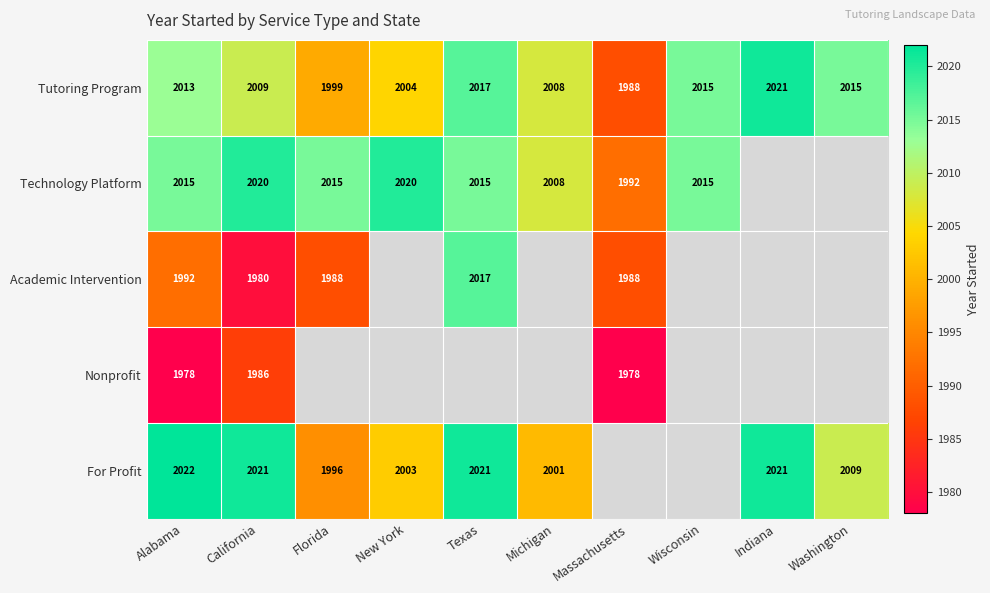

At which label does Tutoring Program reach its peak?

Indiana